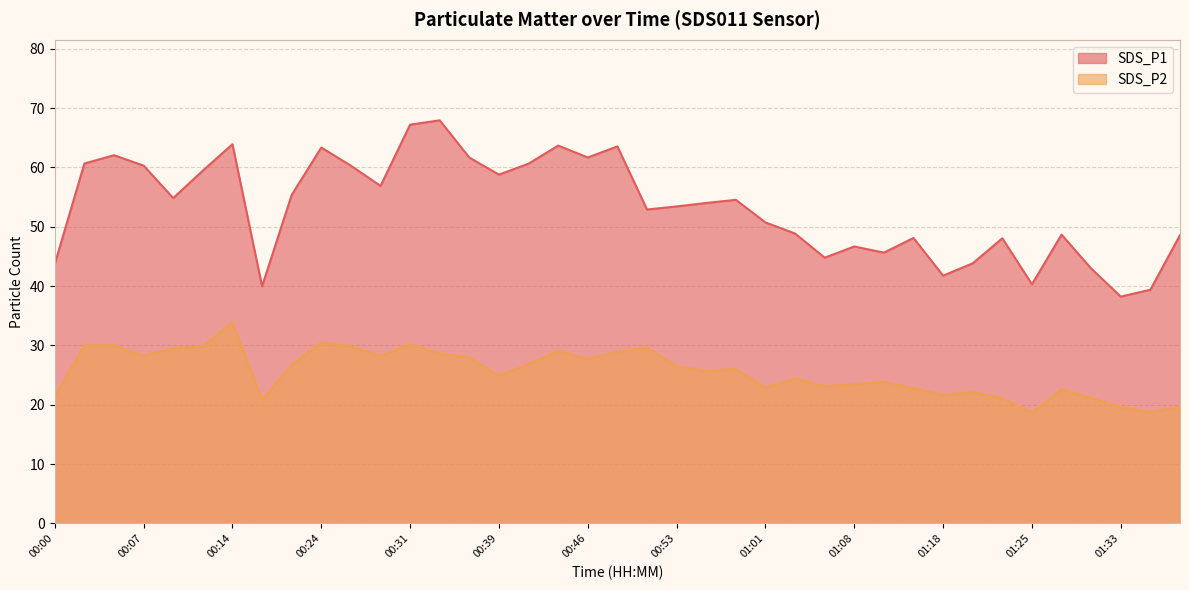

What is the greatest value displayed?

67.9